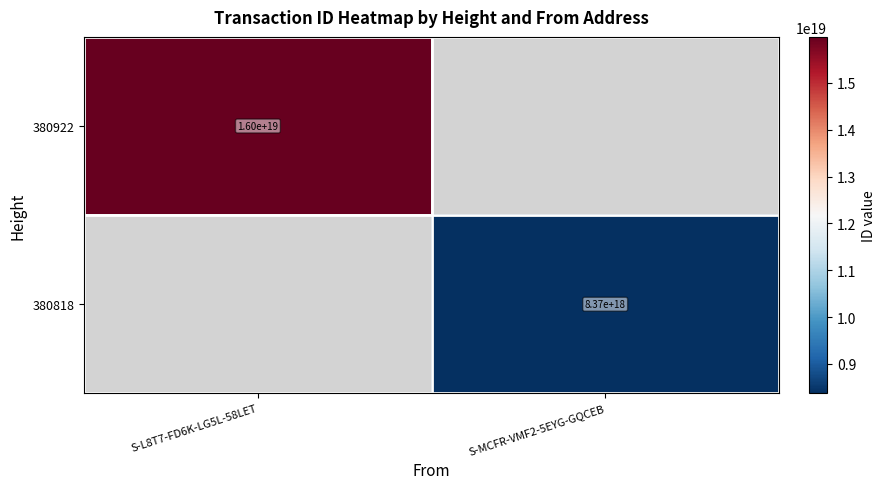

The 380922 series shows 22560997163200692224 at S-L8T7-FD6K-LG5L-58LET. True or false?

False